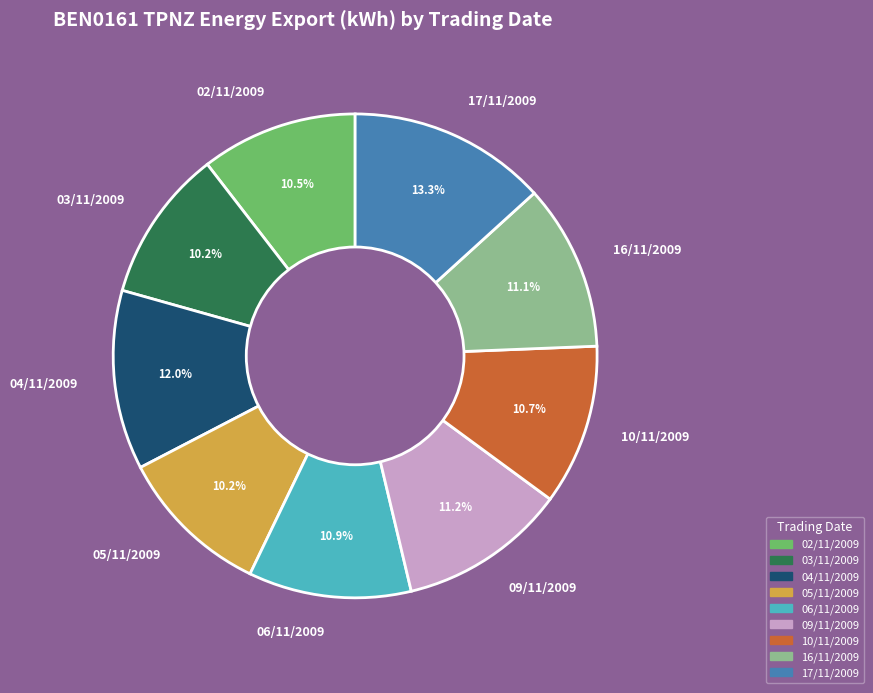

To the nearest percent, what is the average slice percentage?

11%